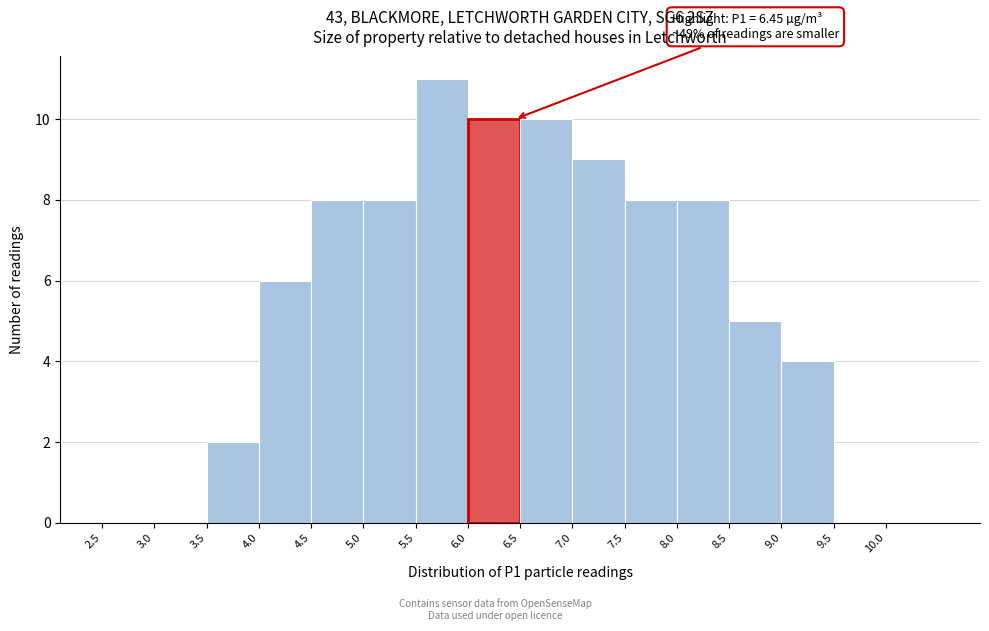

Which range on the x-axis has the tallest bar?

5.5 to 6.0